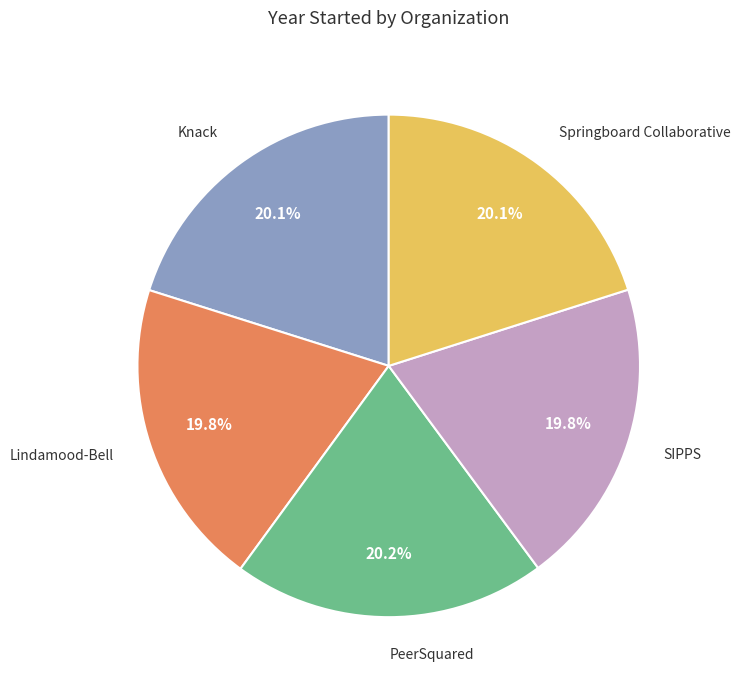

How much of the chart is everything except PeerSquared?

79.8%